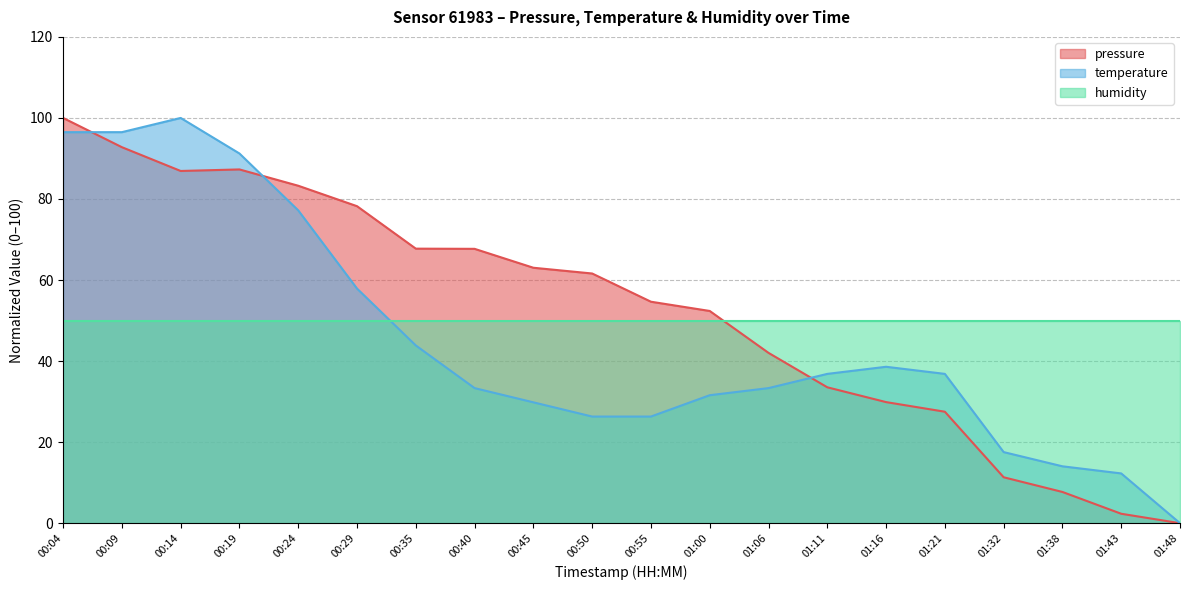

How many values in the pressure series are below 61?

10